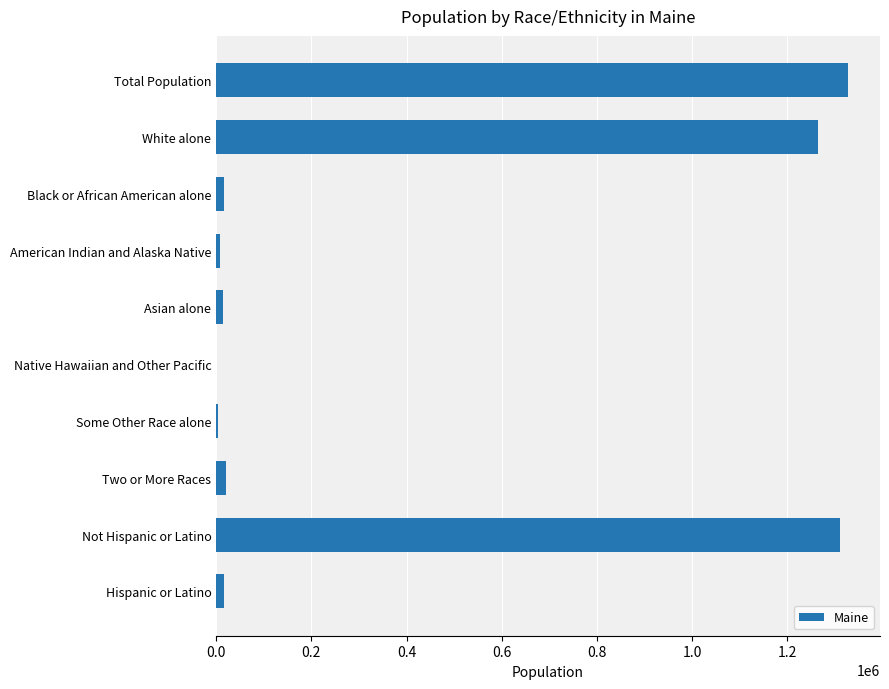

Count the number of data series in this chart.

1